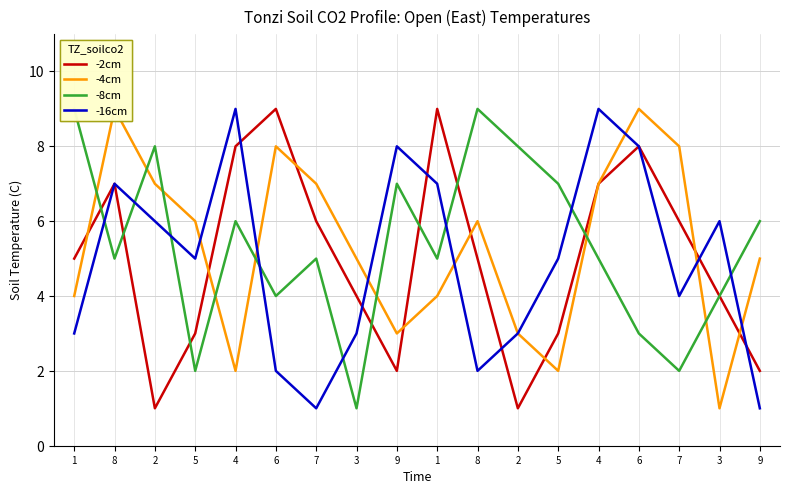

What is the label of the 6th point from the right?

5